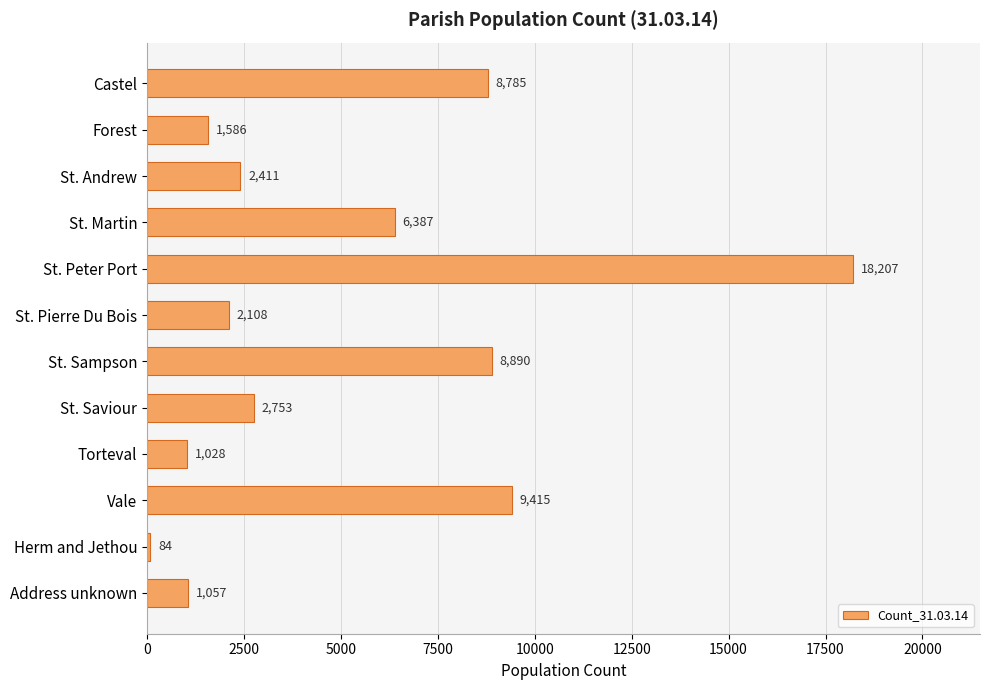

Reading top to bottom, list all the values displayed in this chart.

Castel=8785	Forest=1586	St. Andrew=2411	St. Martin=6387	St. Peter Port=18207	St. Pierre Du Bois=2108	St. Sampson=8890	St. Saviour=2753	Torteval=1028	Vale=9415	Herm and Jethou=84	Address unknown=1057